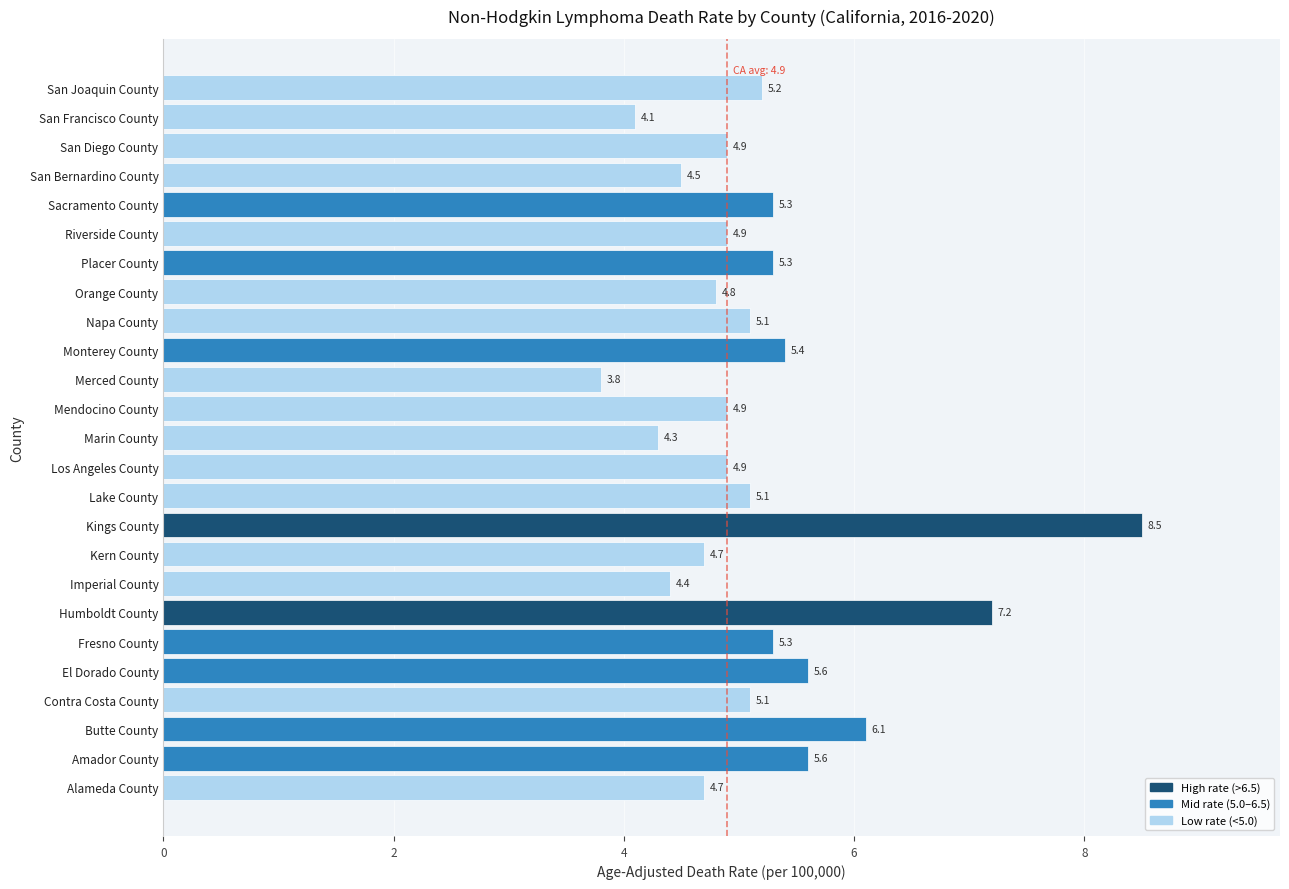

Reading bottom to top, what are all the values shown in this chart?

Alameda County=4.7	Amador County=5.6	Butte County=6.1	Contra Costa County=5.1	El Dorado County=5.6	Fresno County=5.3	Humboldt County=7.2	Imperial County=4.4	Kern County=4.7	Kings County=8.5	Lake County=5.1	Los Angeles County=4.9	Marin County=4.3	Mendocino County=4.9	Merced County=3.8	Monterey County=5.4	Napa County=5.1	Orange County=4.8	Placer County=5.3	Riverside County=4.9	Sacramento County=5.3	San Bernardino County=4.5	San Diego County=4.9	San Francisco County=4.1	San Joaquin County=5.2